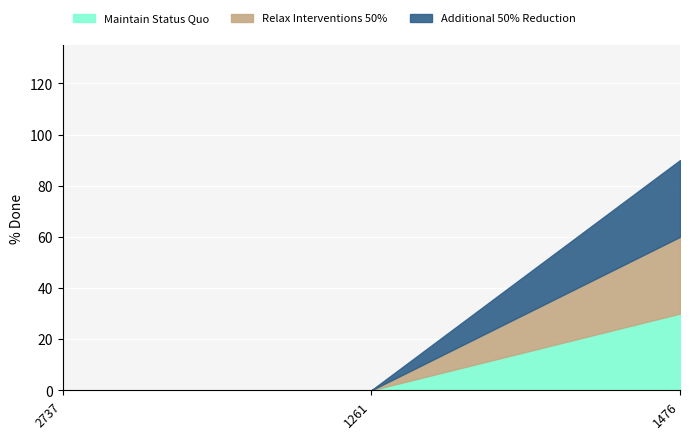

Reading right to left, extract all data points from this chart.

Maintain Status Quo: 30	0	0
Relax Interventions 50%: 30	0	0
Additional 50% Reduction: 30	0	0